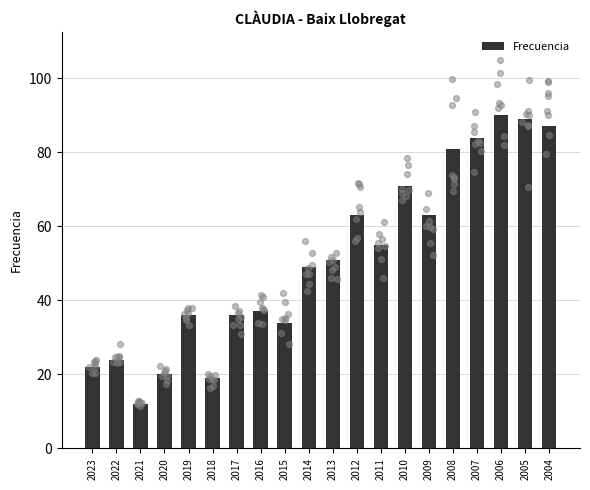

What is the ratio of the value at 2013 to the value at 2010?

0.7